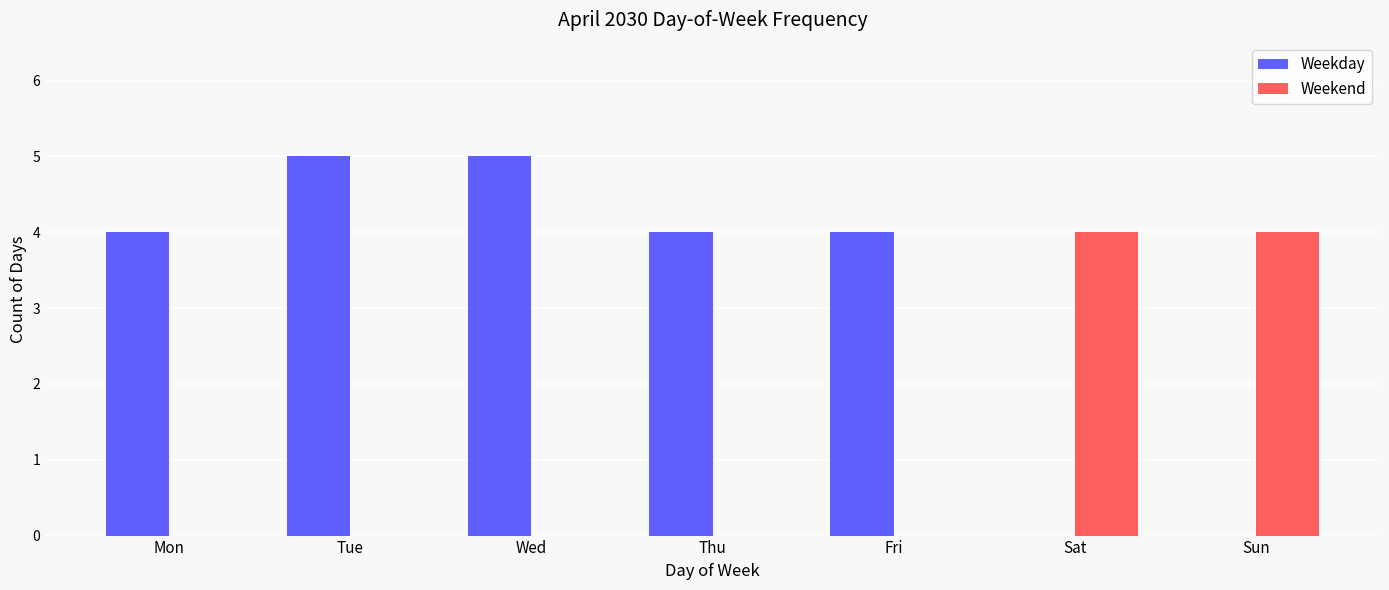

Is the value of Weekend at Tue greater than the value of Weekday at Thu?

No